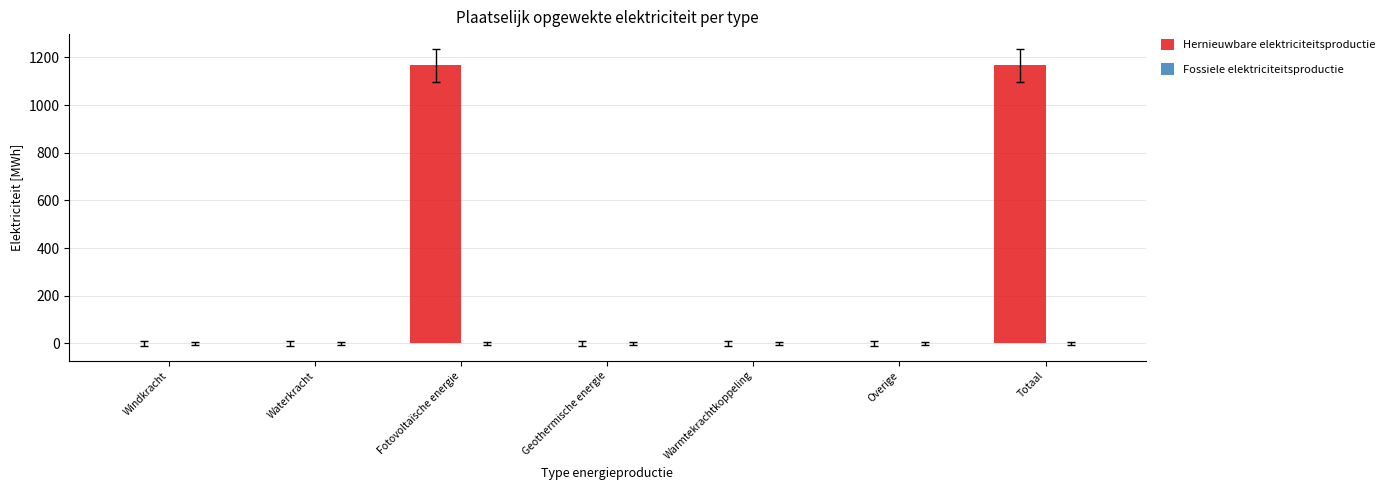

True or false: the data shows -799.9 at Overige.

False